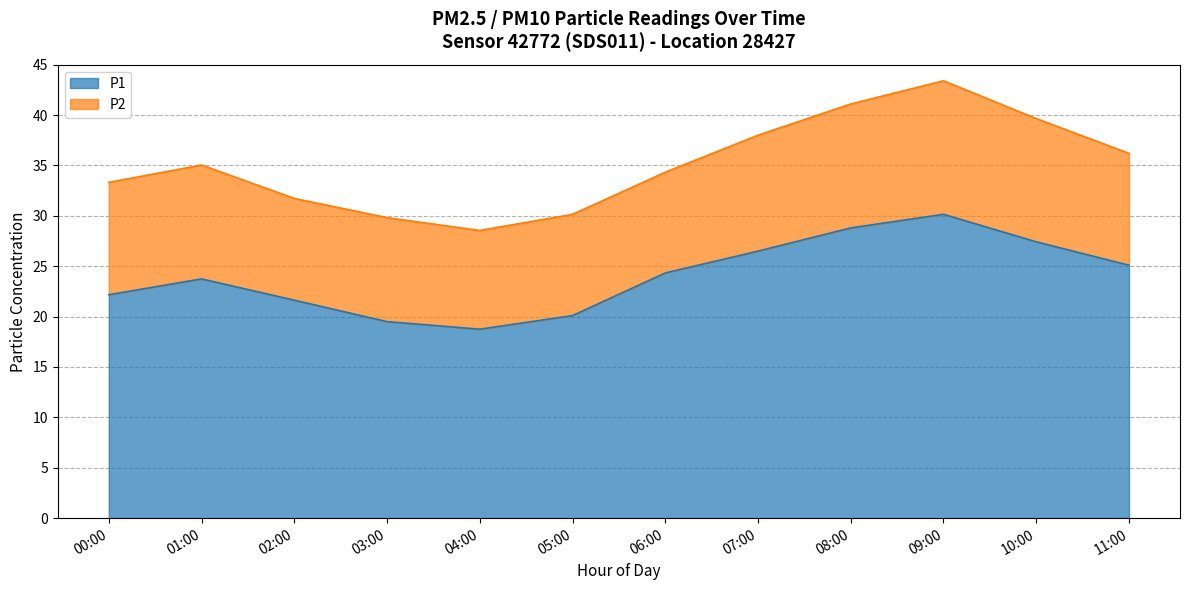

Rank the categories by value from lowest to highest.

04:00, 03:00, 05:00, 02:00, 00:00, 01:00, 06:00, 11:00, 07:00, 10:00, 08:00, 09:00